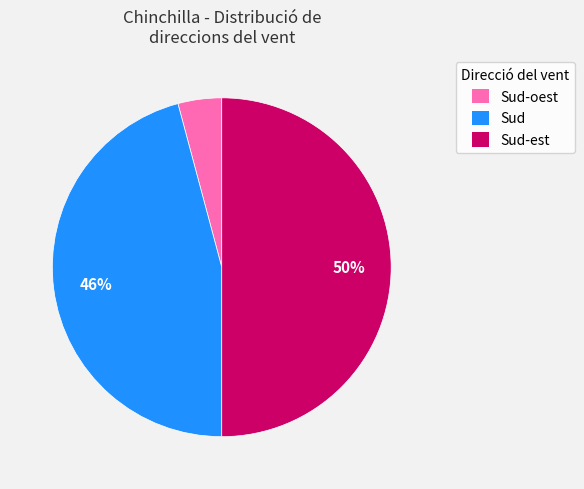

How many segments does this pie chart have?

3